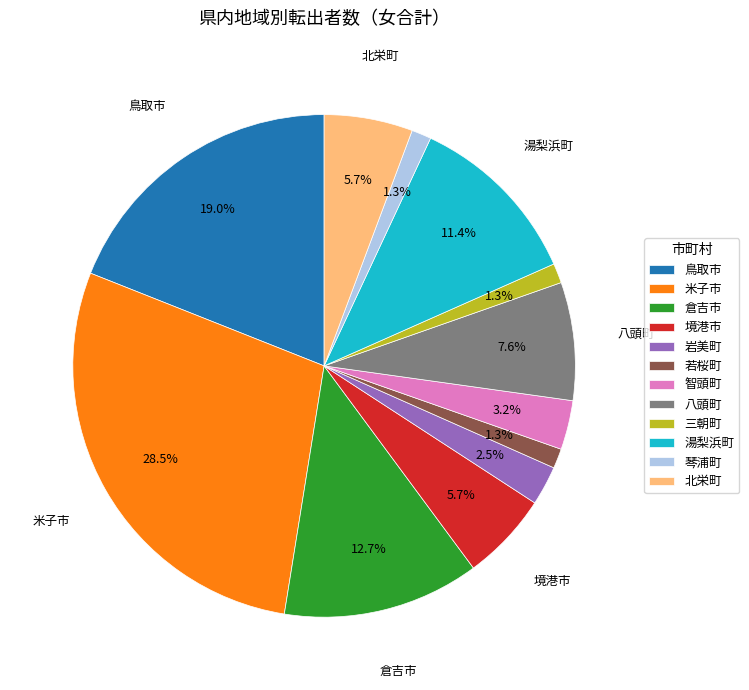

Which category has the biggest portion of the pie?

米子市